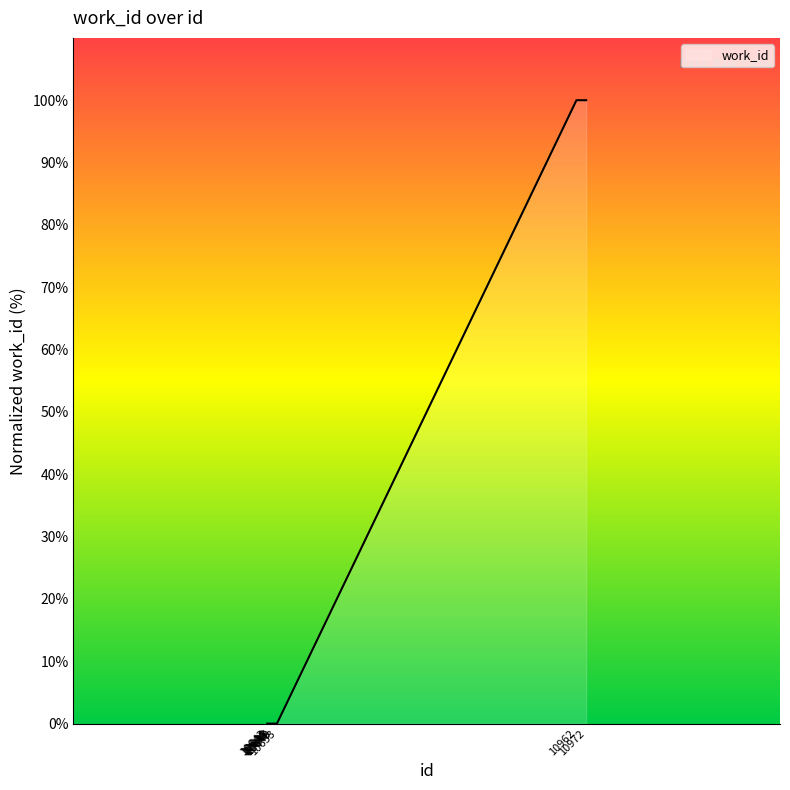

What is the maximum value shown in the chart?

100